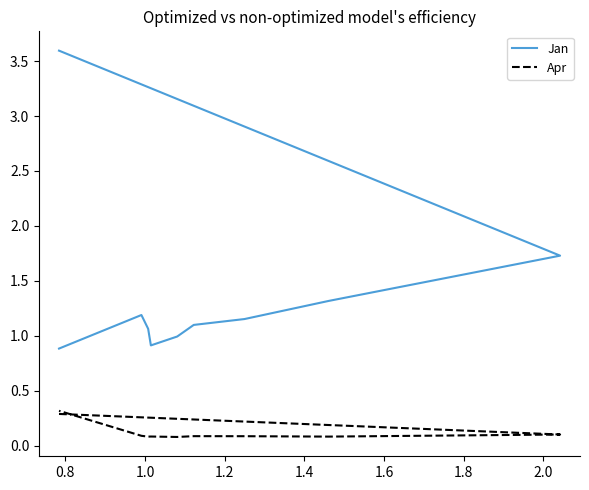

What is the difference between the maximum and minimum values in the Apr series?

0.2